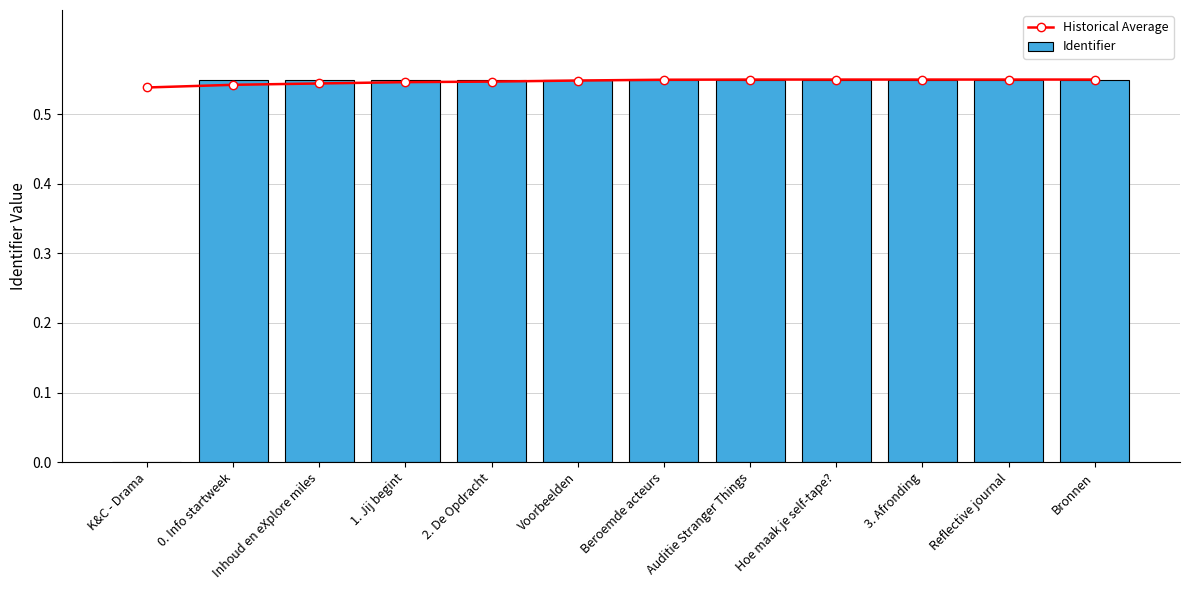

What are all the series names shown in the legend?

Historical Average, Identifier